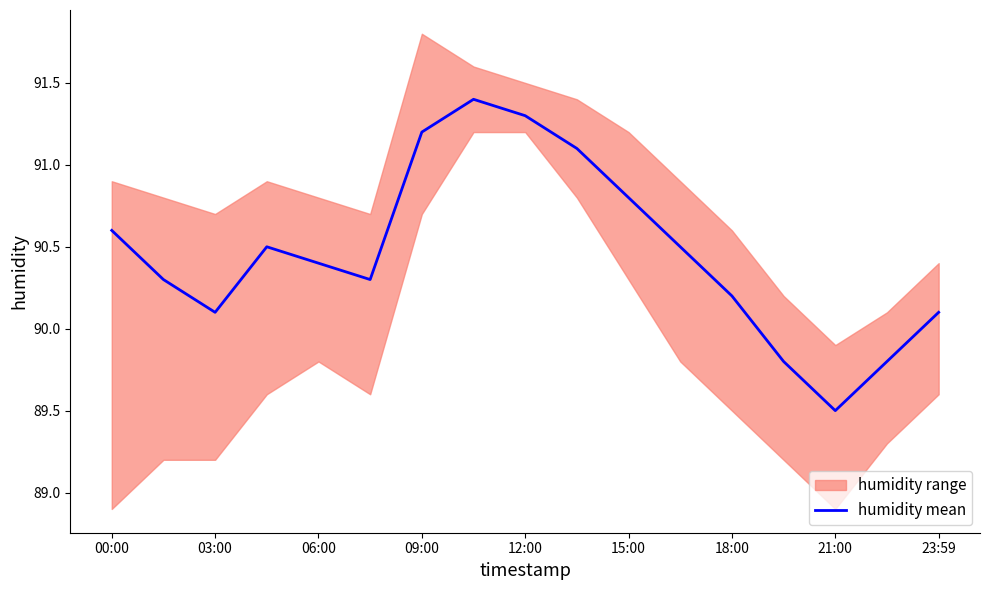

At which label does humidity mean reach its minimum?

21:00